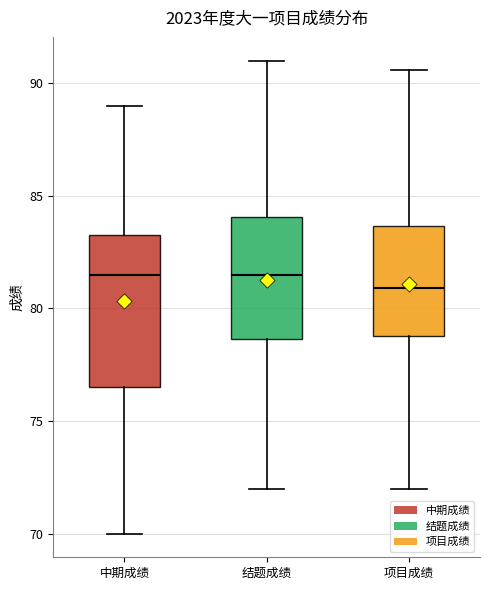

Which box's median line is the lowest?

项目成绩